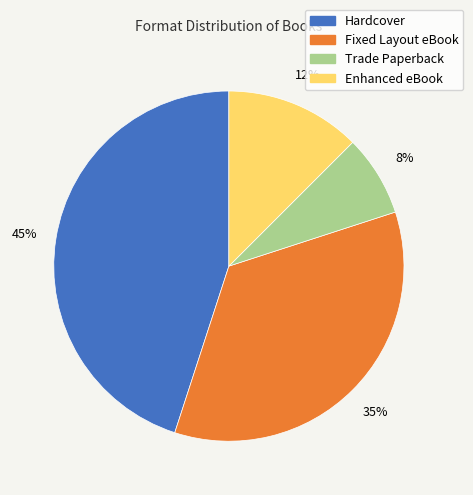

Does any single category account for the majority?

No